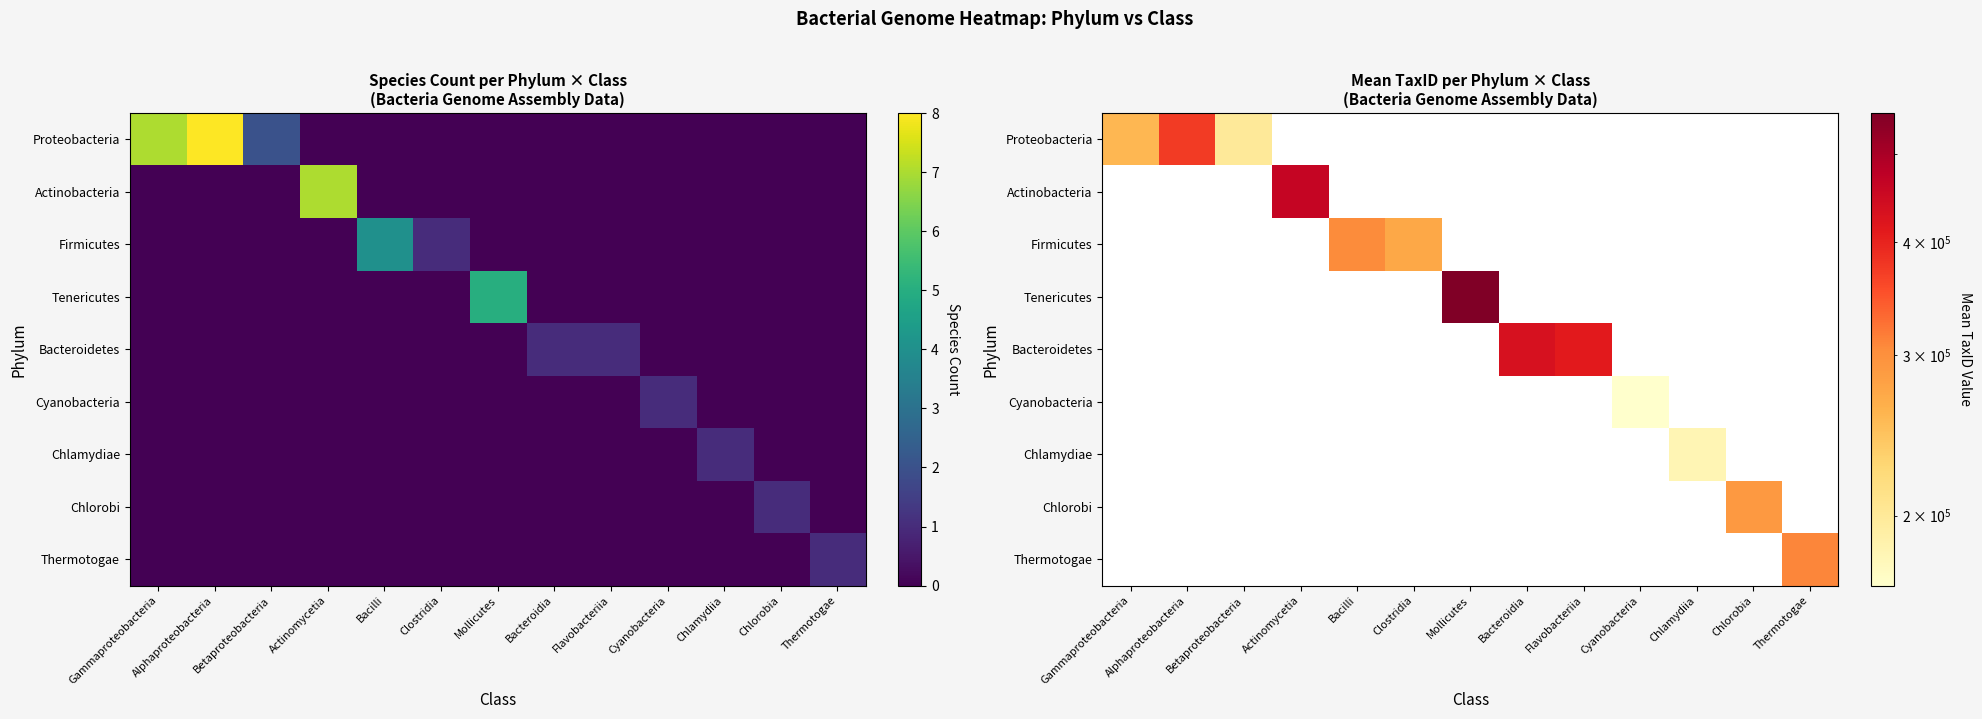

How many values in Chlamydiae are above zero?

1